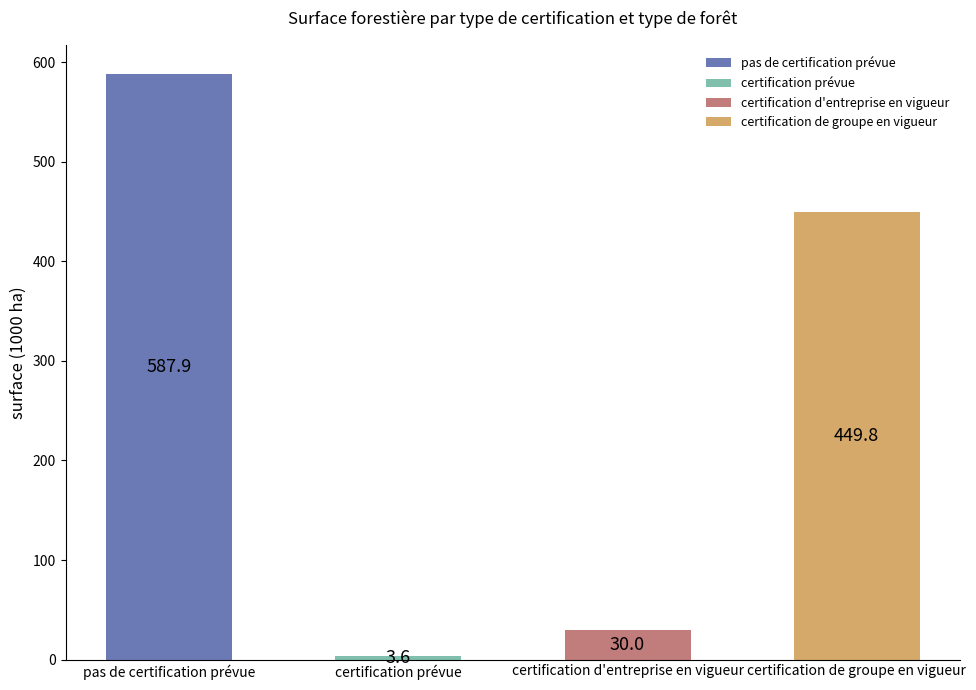

The value of total at certification prévue is 3.6. True or false?

True